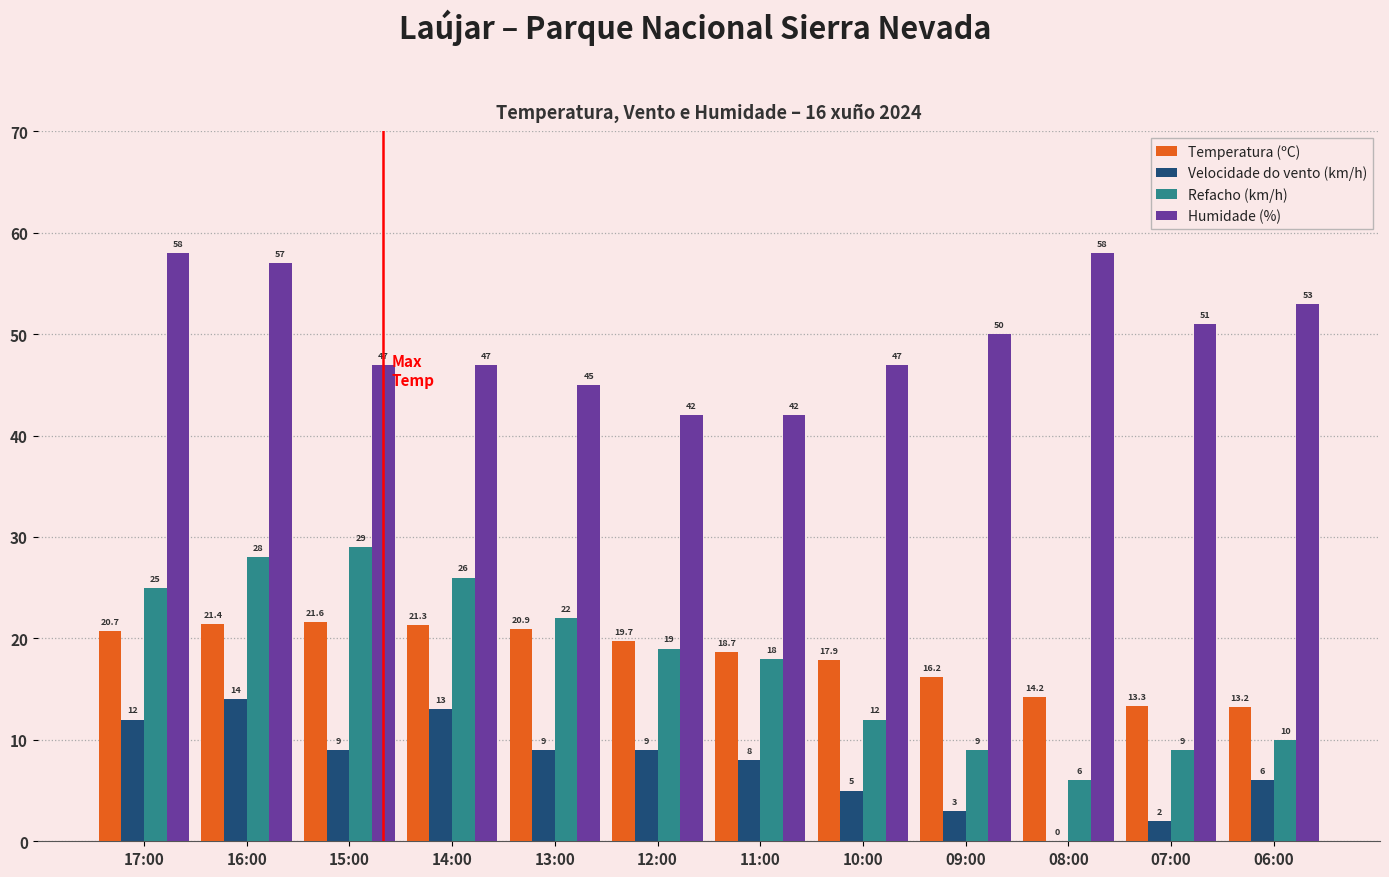

Are the bars horizontal?

No